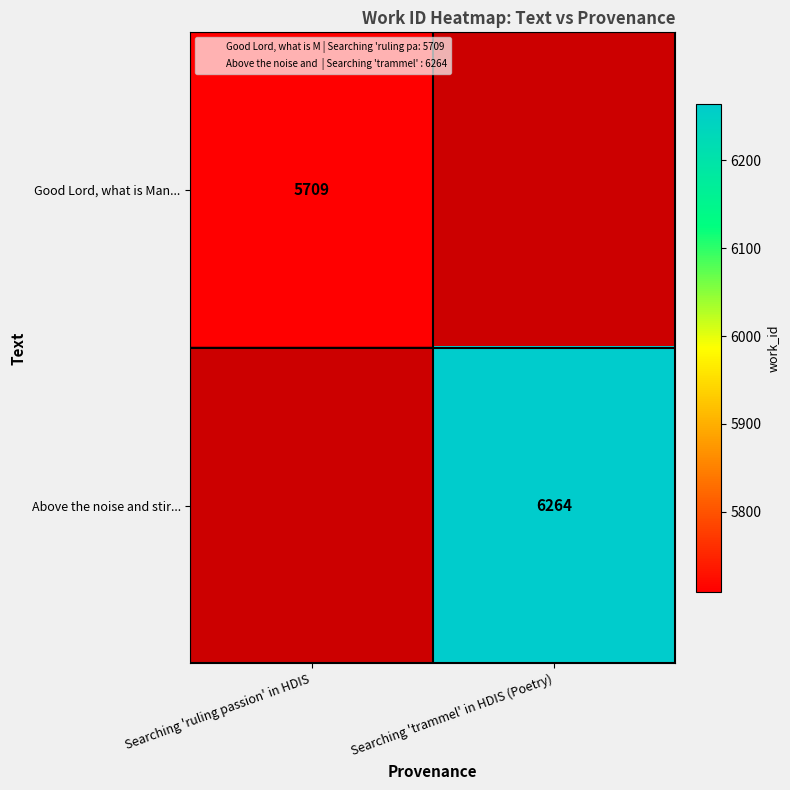

The value of Above the noise and stir... at Searching 'trammel' in HDIS (Poetry) is 6264. True or false?

True